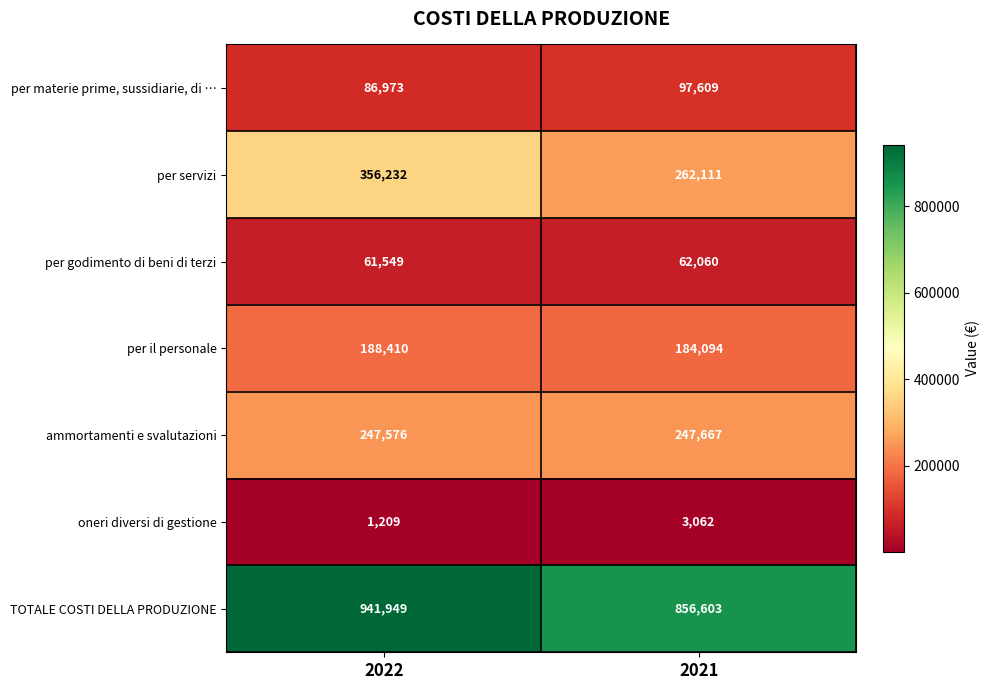

What value does the per godimento di beni di terzi series have at 2022?

61549